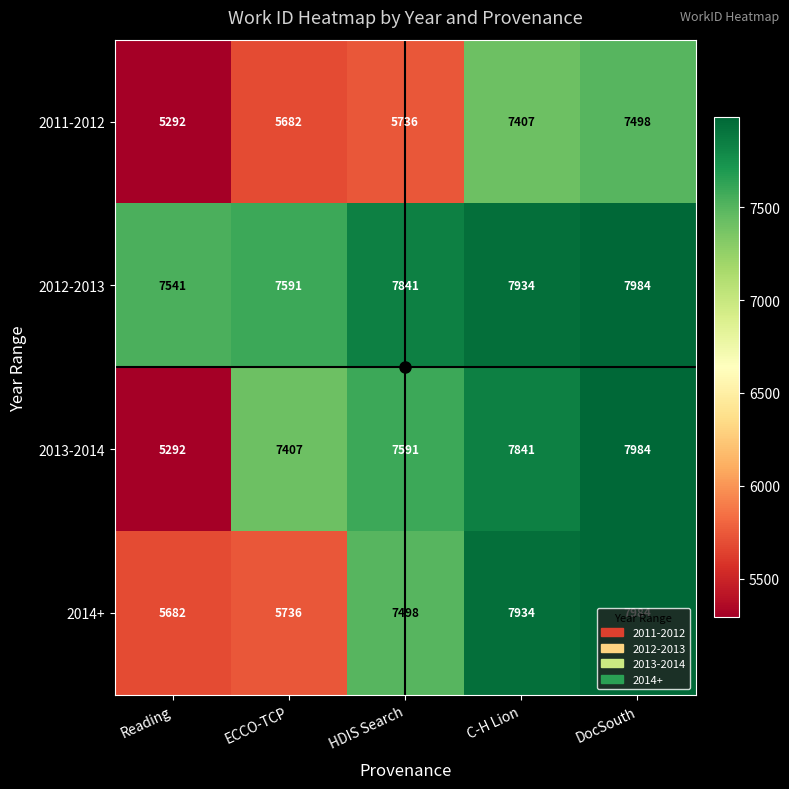

What is the approximate value of 2013-2014 at C-H Lion, to the nearest 100?

7800